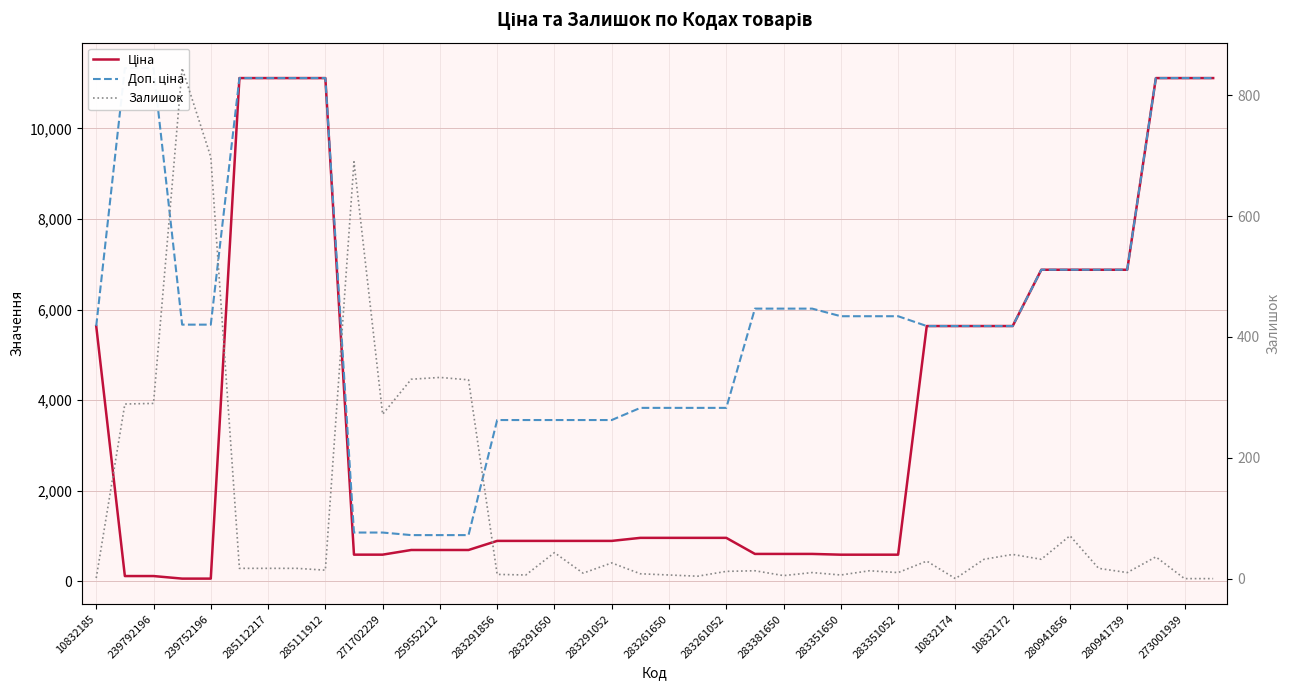

True or false: Доп. ціна has more than 0 interior local peaks.

False